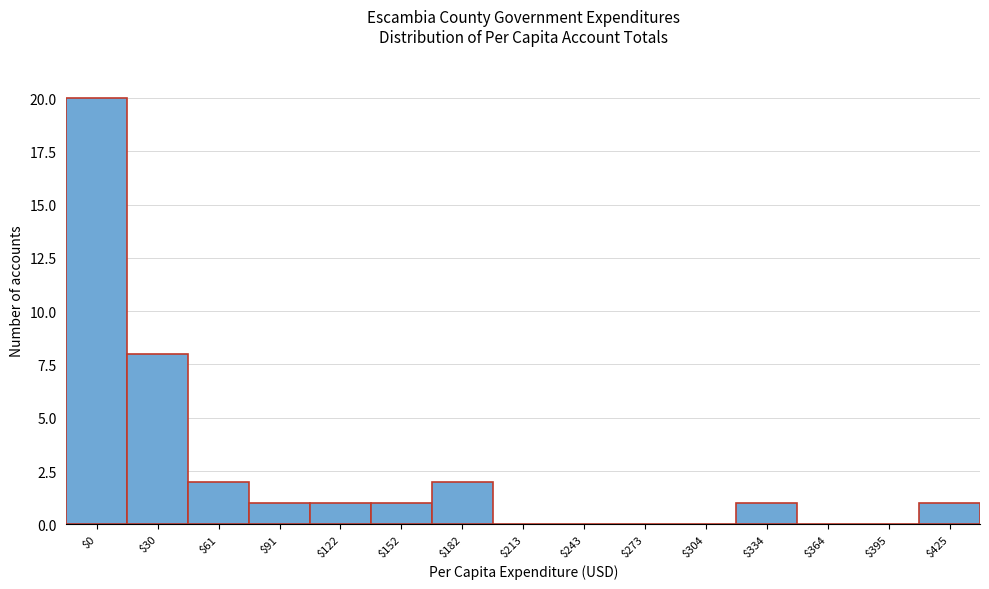

True or false: the data shows -13 at $364.

False